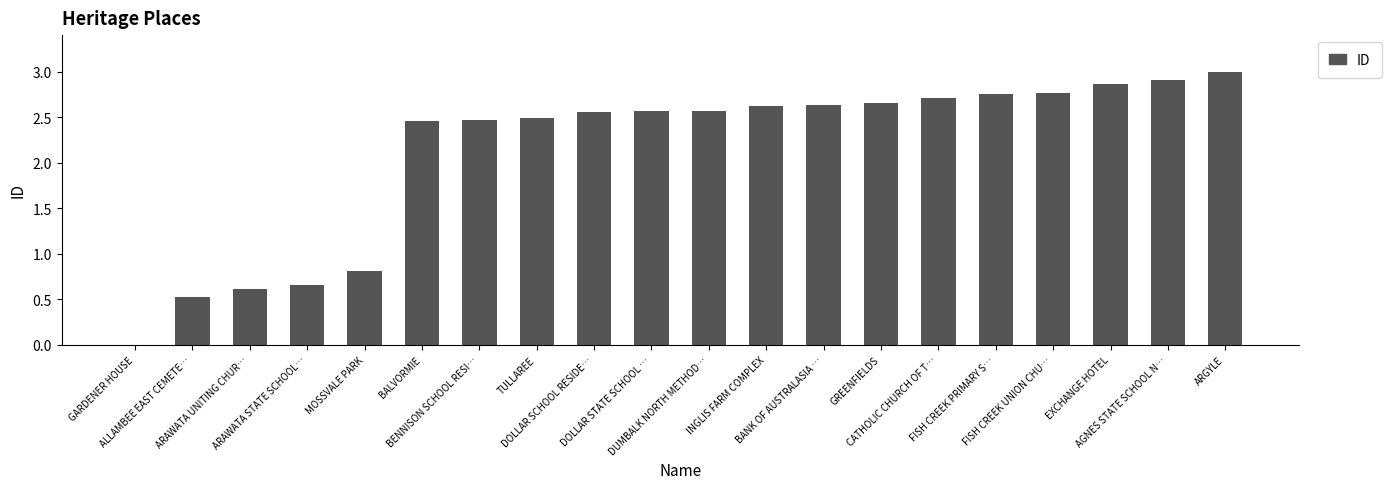

How many values exceed 2?

15